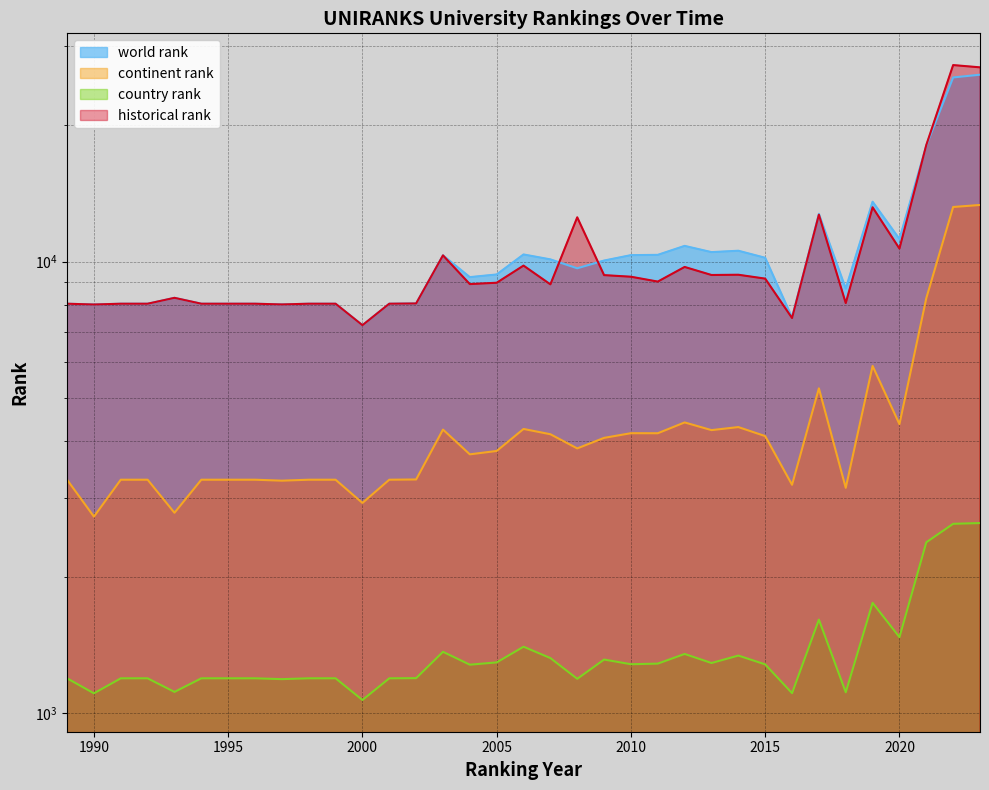

Which label corresponds to the largest value in the chart?

2022